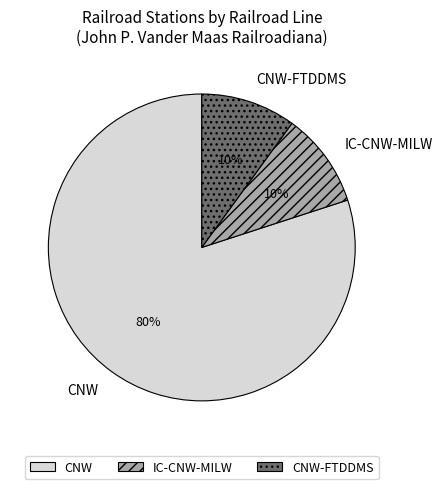

To the nearest percent, what is the difference between the largest and smallest slice percentages?

70%